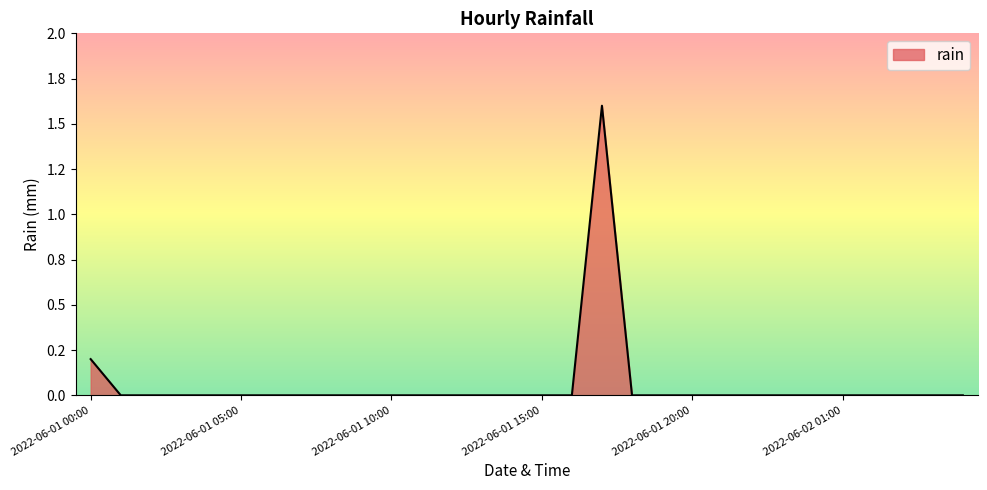

How many interior local peaks (higher than both neighbors) does the data have?

1